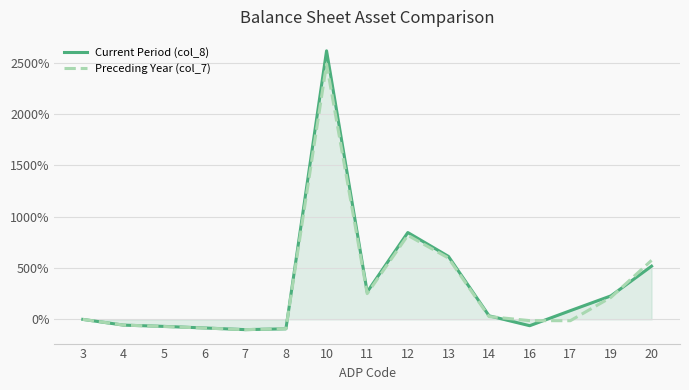

Does the chart have visible grid lines?

Yes